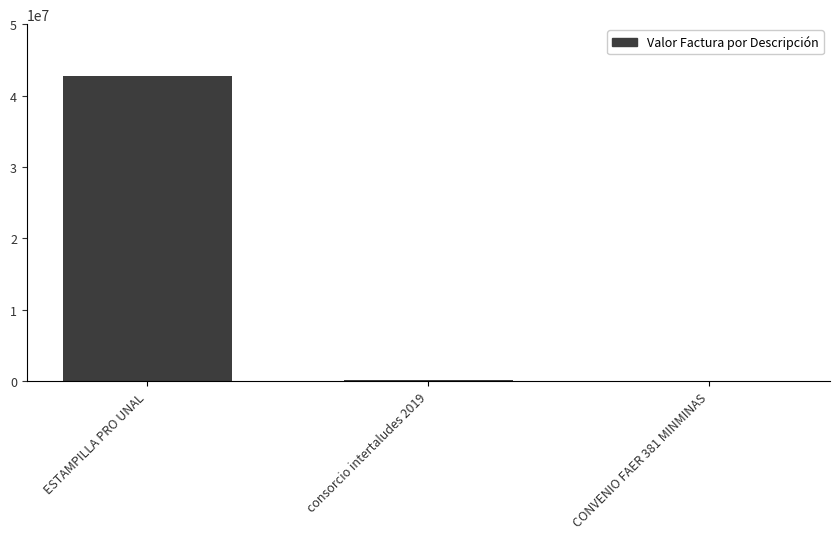

At which label is the value closest to 21386509?

consorcio intertaludes 2019